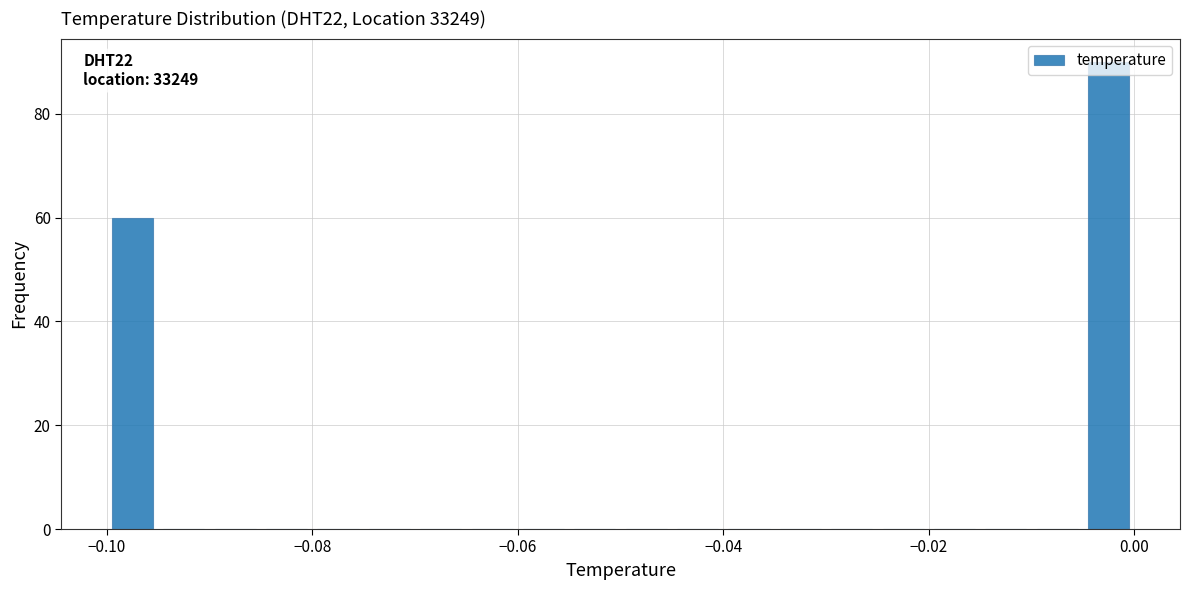

Around what value on the x-axis is the tallest bar? Give the approximate position of its centre, as read against the axis.

-0.002